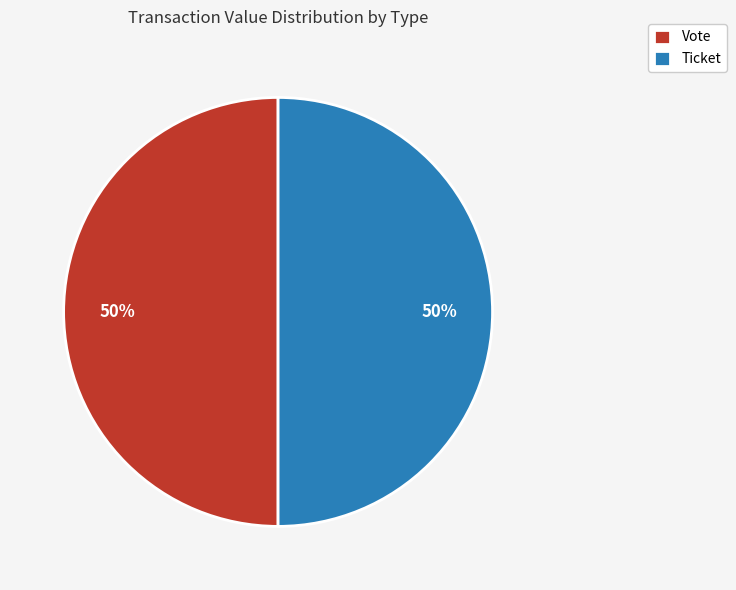

Is the sum of Ticket and Vote greater than half?

Yes